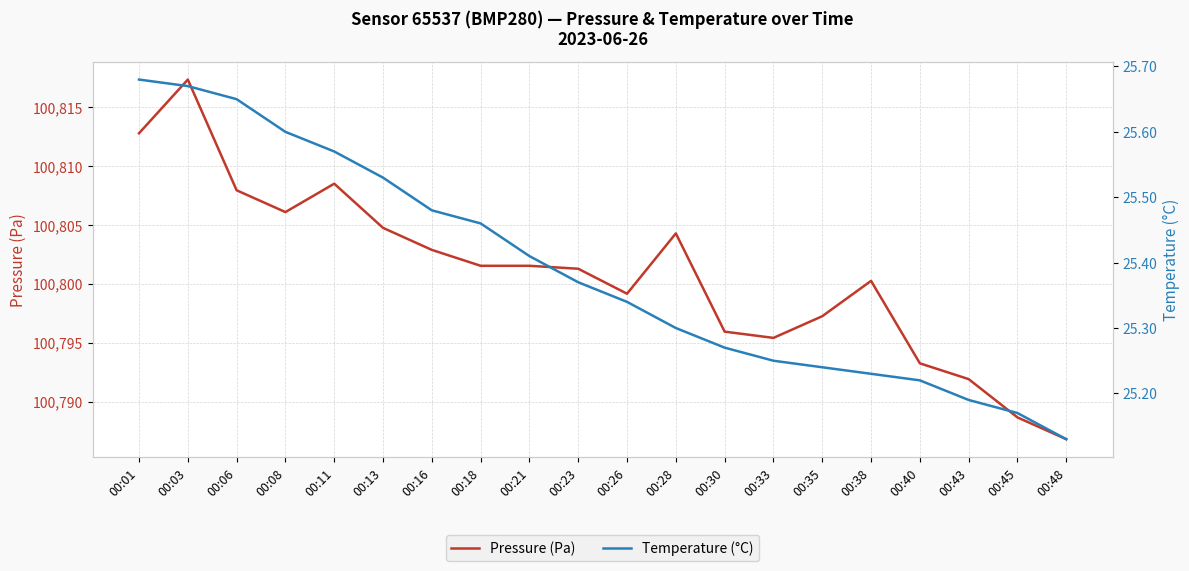

Reading left to right, transcribe all the data shown in this chart.

Pressure (Pa): 100812.8	100817.3	100807.9	100806.1	100808.5	100804.8	100802.9	100801.5	100801.5	100801.3	100799.2	100804.3	100795.9	100795.4	100797.2	100800.2	100793.2	100791.9	100788.7	100786.8
Temperature (°C): 25.7	25.7	25.6	25.6	25.6	25.5	25.5	25.5	25.4	25.4	25.3	25.3	25.3	25.2	25.2	25.2	25.2	25.2	25.2	25.1